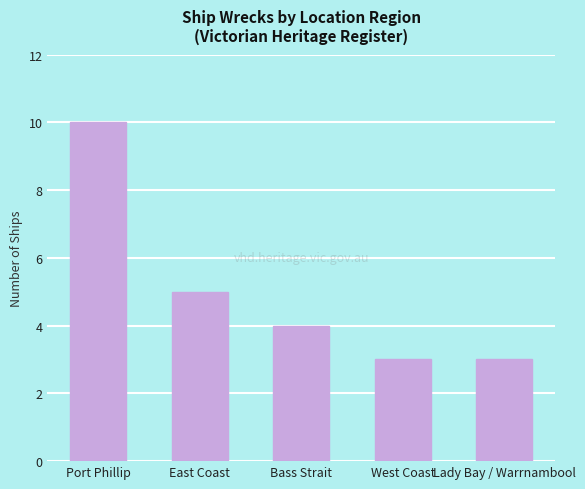

Where does the data first go above 4?

Port Phillip